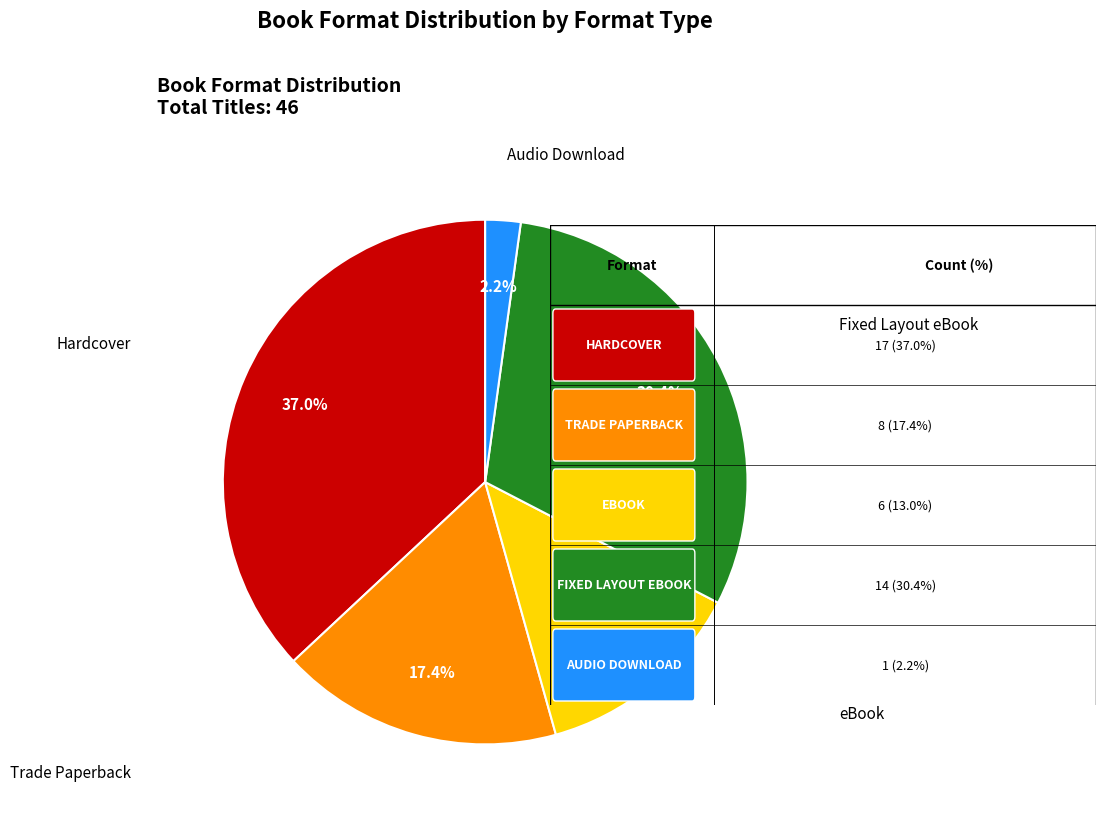

Does any single category account for the majority?

No